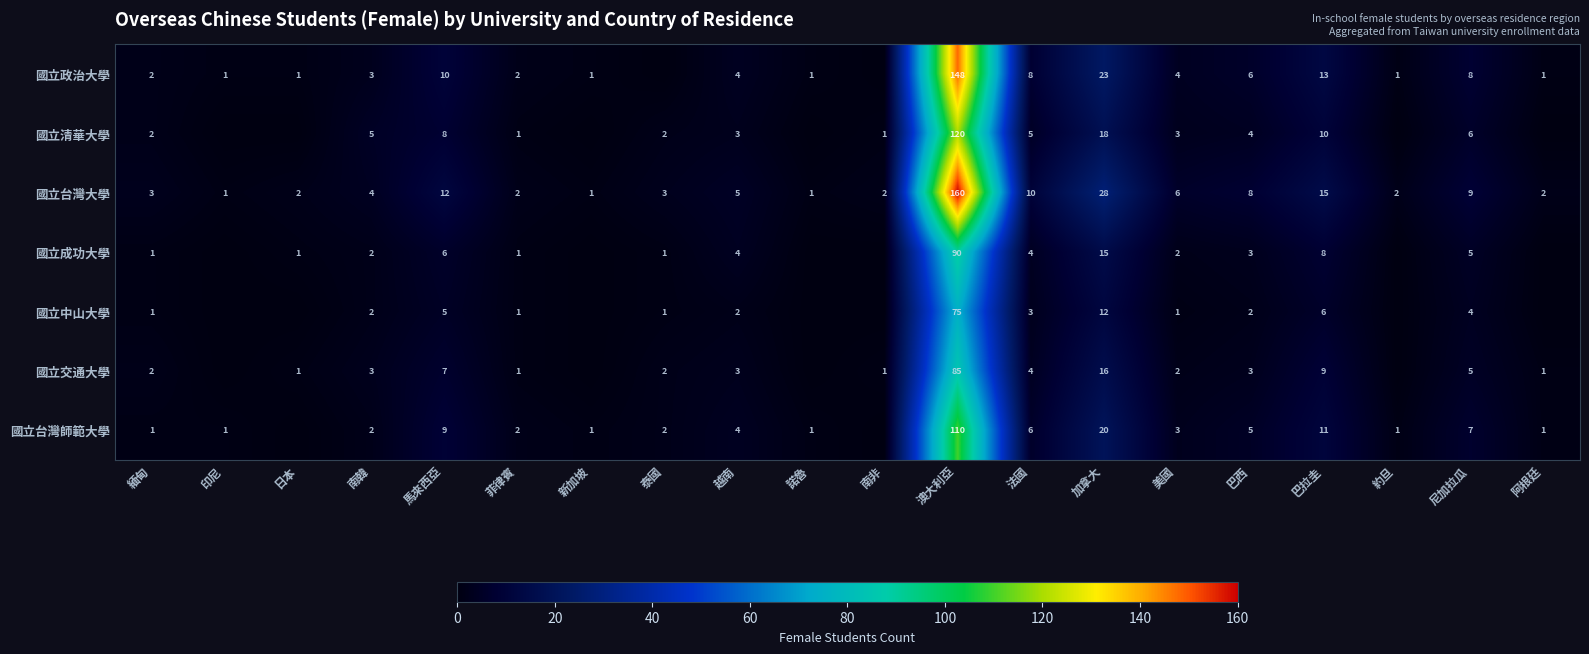

What is the difference between the 國立台灣師範大學 values at 法國 and 新加坡?

5